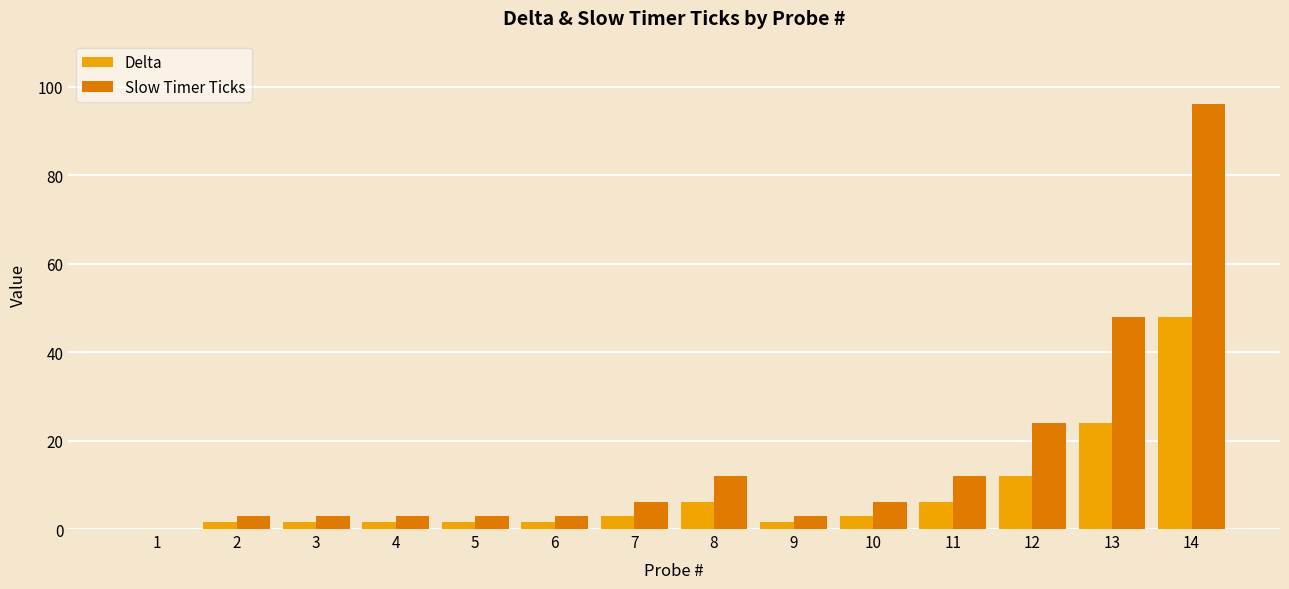

Reading left to right, transcribe all the data shown in this chart.

Delta: 1=0.0	2=1.5	3=1.5	4=1.5	5=1.5	6=1.5	7=3.0	8=6.0	9=1.5	10=3.0	11=6.0	12=12.0	13=24.0	14=48.0
Slow Timer Ticks: 1=0.0	2=3.0	3=3.0	4=3.0	5=3.0	6=3.0	7=6.0	8=12.0	9=3.0	10=6.0	11=12.0	12=24.0	13=48.0	14=96.0